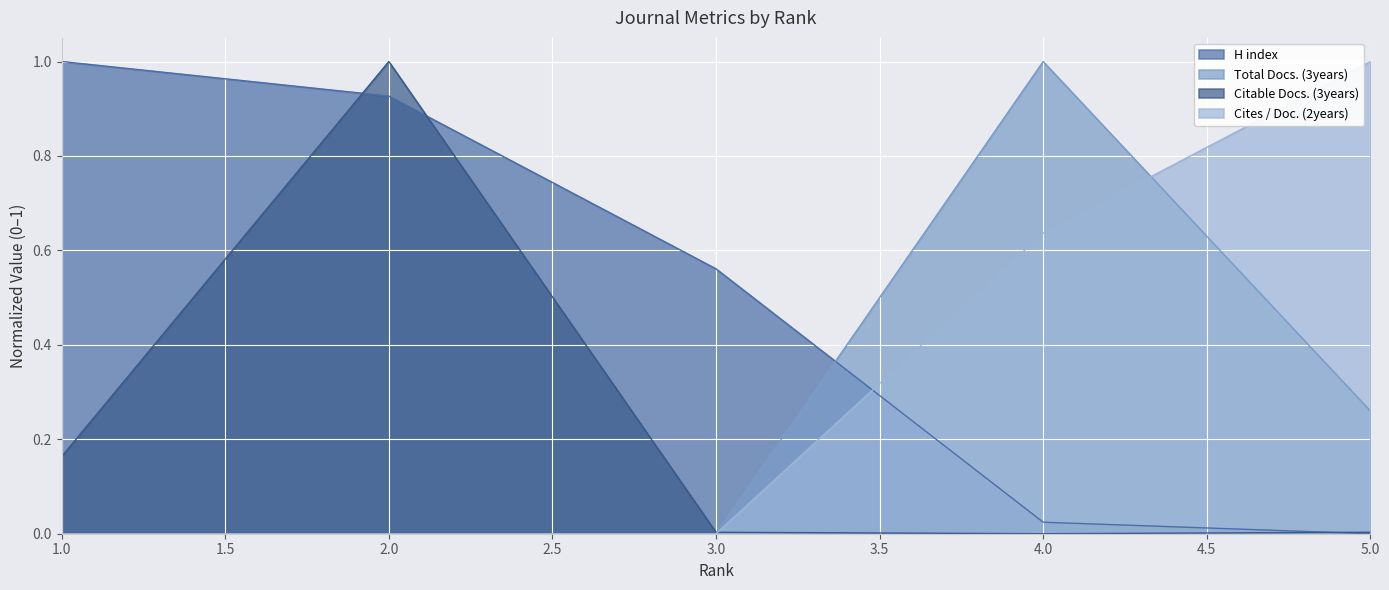

What is the sum of the Cites / Doc. (2years) values at 4 and 5?

1.6